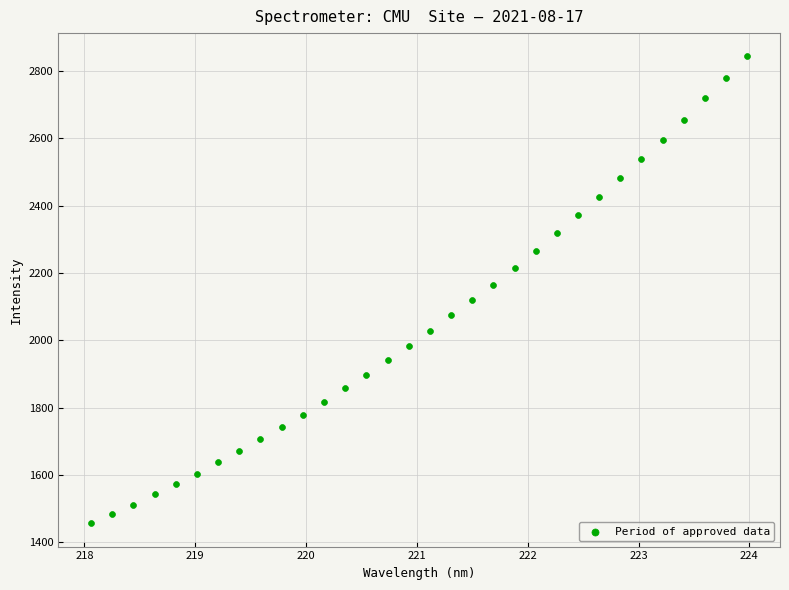

What is the range of X values (max minus min)?

5.9